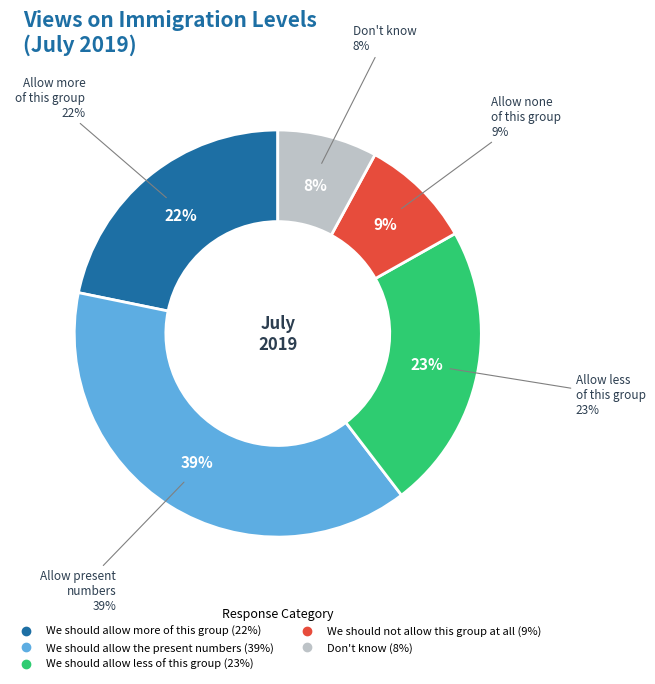

Count the number of slices in the pie.

5